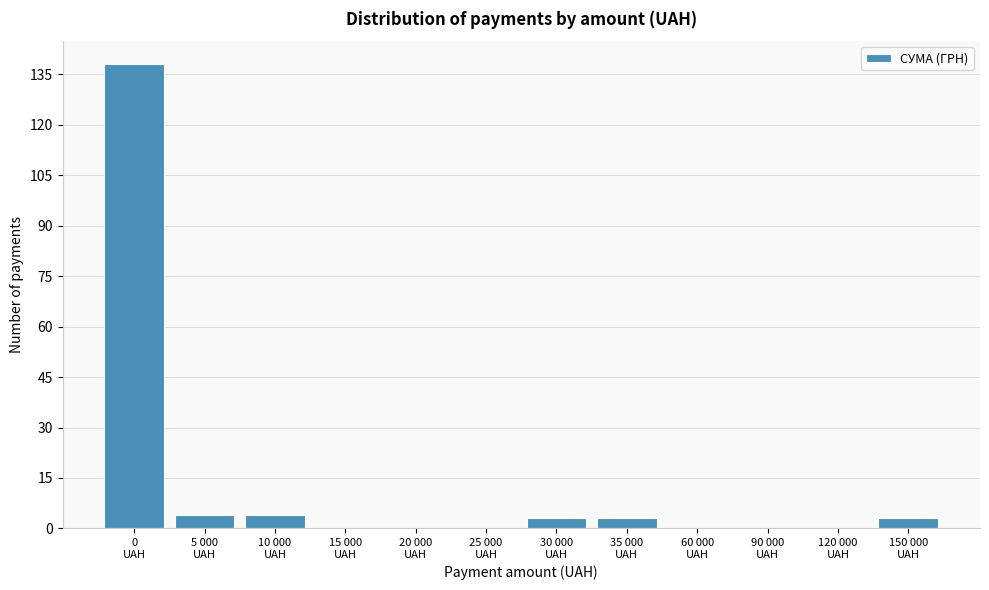

What is the sum of all values?

155